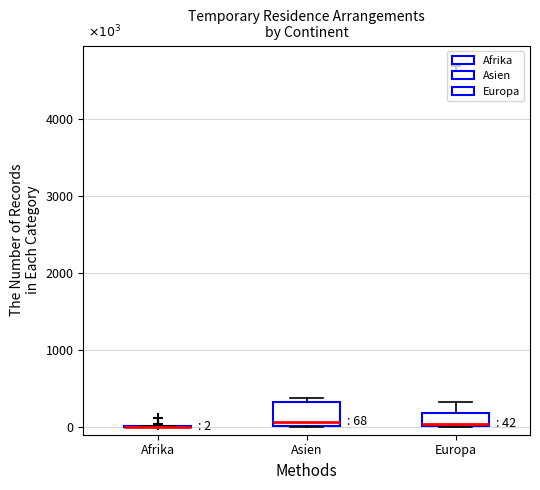

Which box is the tallest, from its lower edge to its upper edge?

Asien